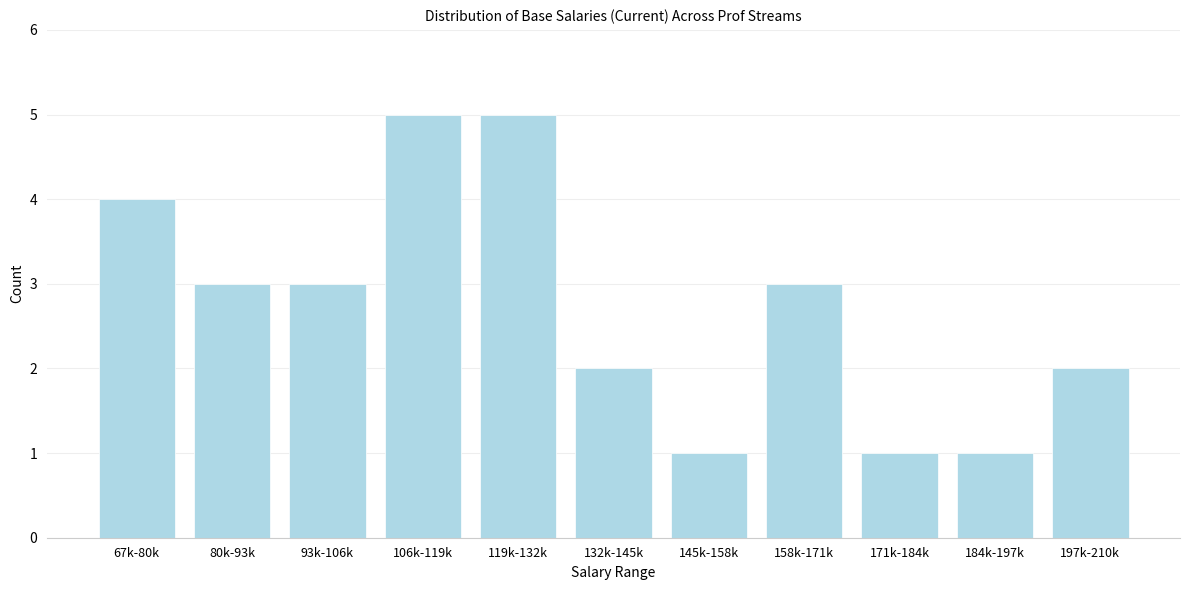

Reading left to right, extract all data points from this chart.

4	3	3	5	5	2	1	3	1	1	2